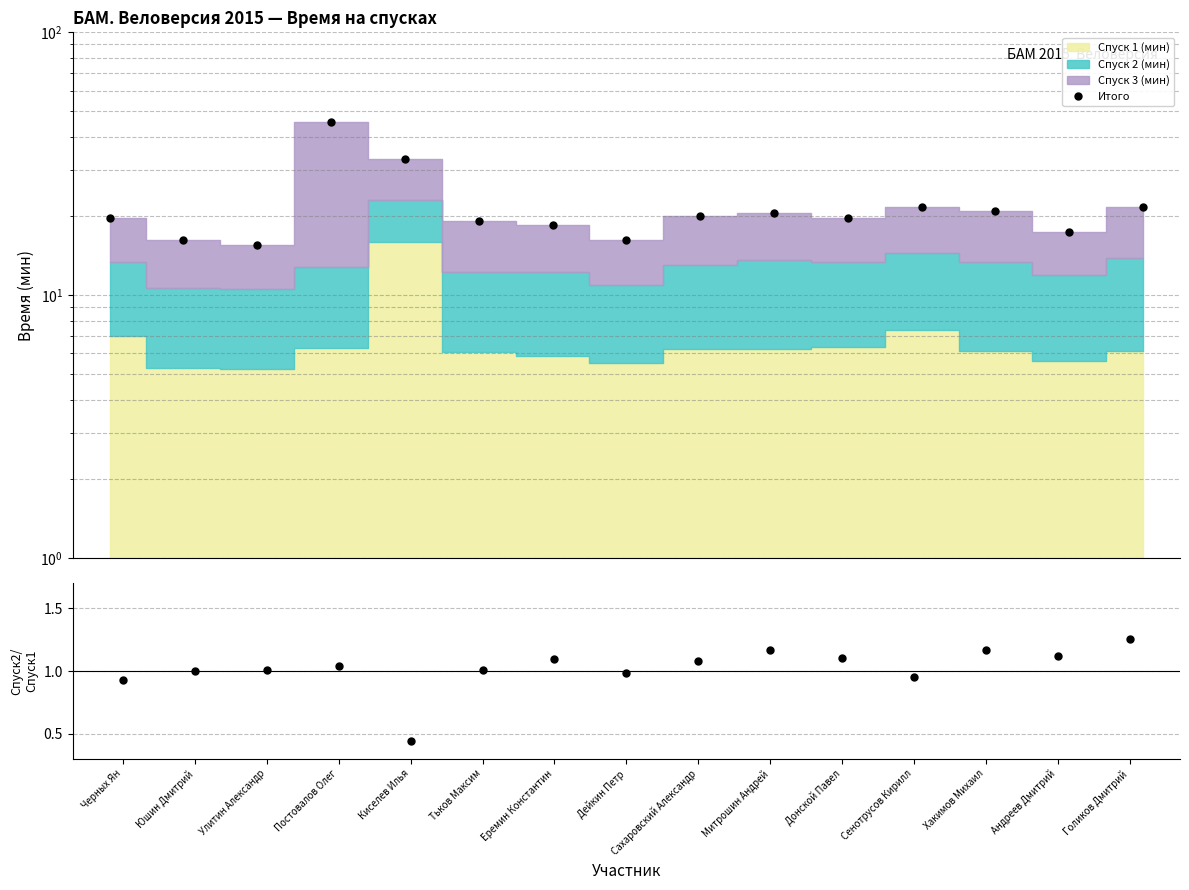

True or false: Спуск2/Спуск1 has a value of 0.7 at Улитин Александр.

False